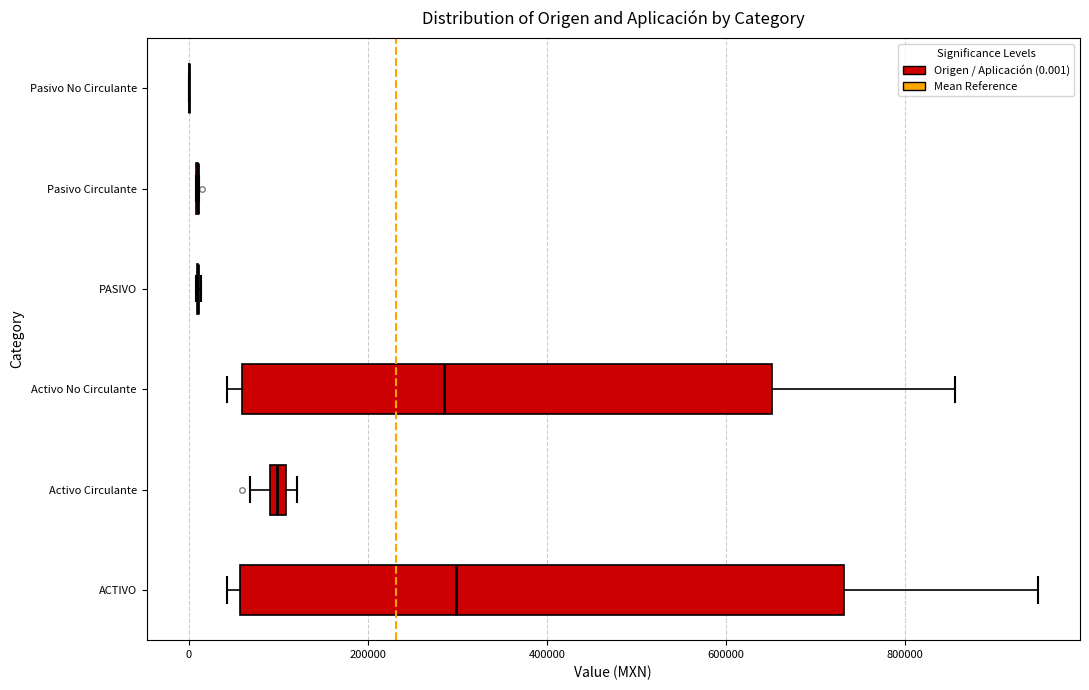

Comparing the boxes themselves (not the whiskers), which one is the widest?

ACTIVO